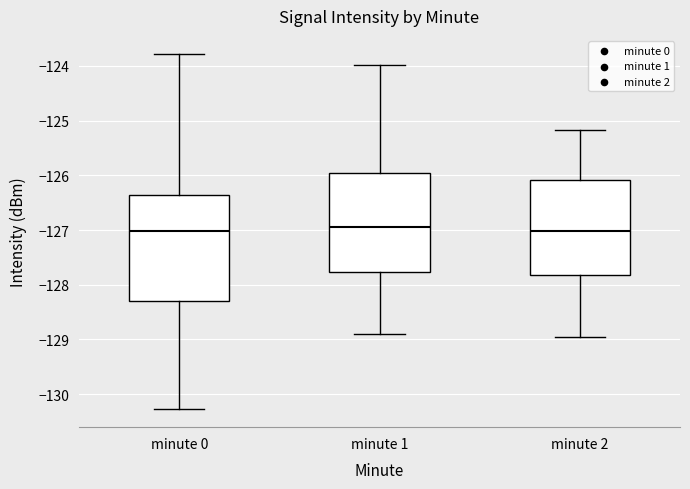

Reading left to right, transcribe this box plot: for each box, give where its median line is, the range the box spans, and where its two whiskers end, as read against the y-axis. The values are not printed on the chart, so give them approximately, as read against the axis.

minute 0: median -127.0, box -128.3 to -126.4, whiskers -130.3 to -123.8
minute 1: median -126.9, box -127.8 to -126.0, whiskers -128.9 to -124.0
minute 2: median -127.0, box -127.8 to -126.1, whiskers -128.9 to -125.2